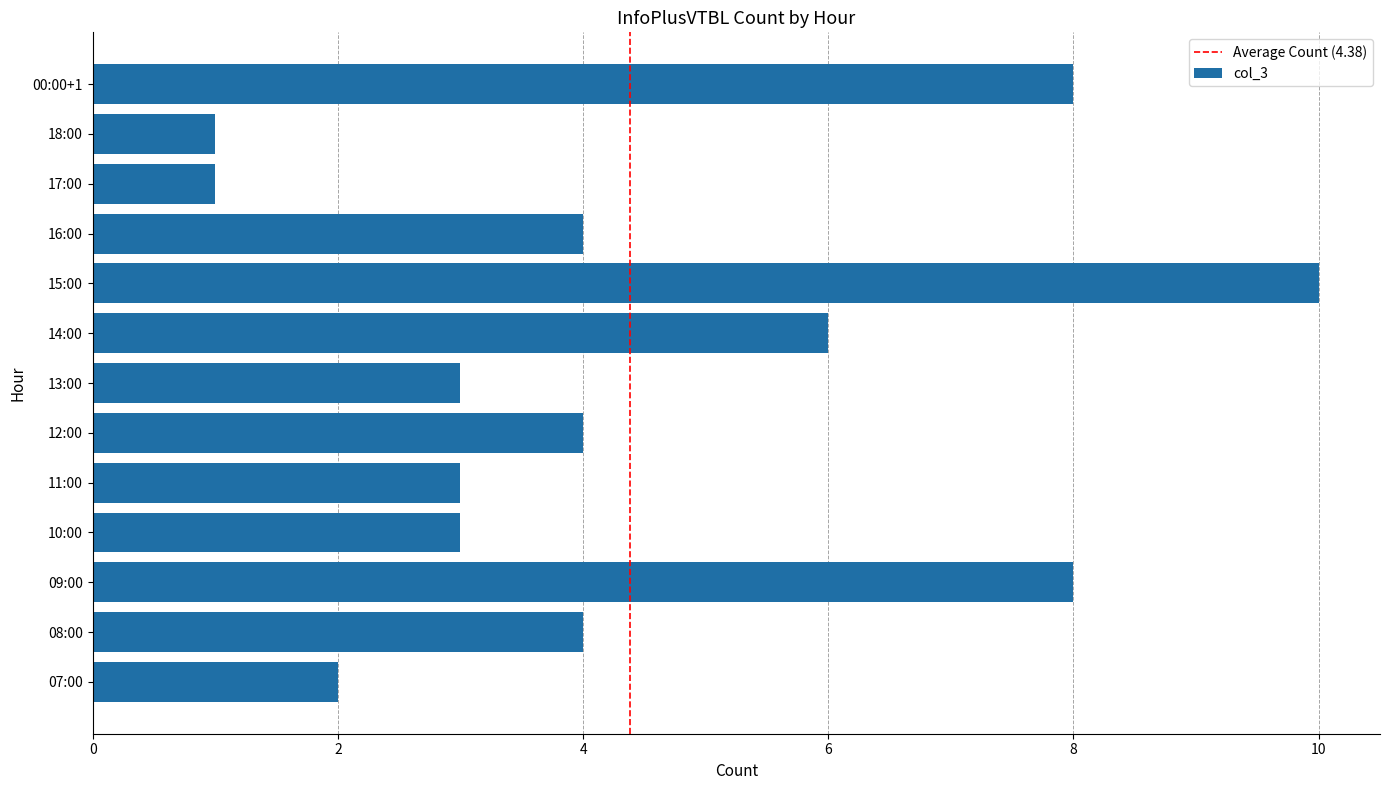

How many values are between 3 and 6?

7